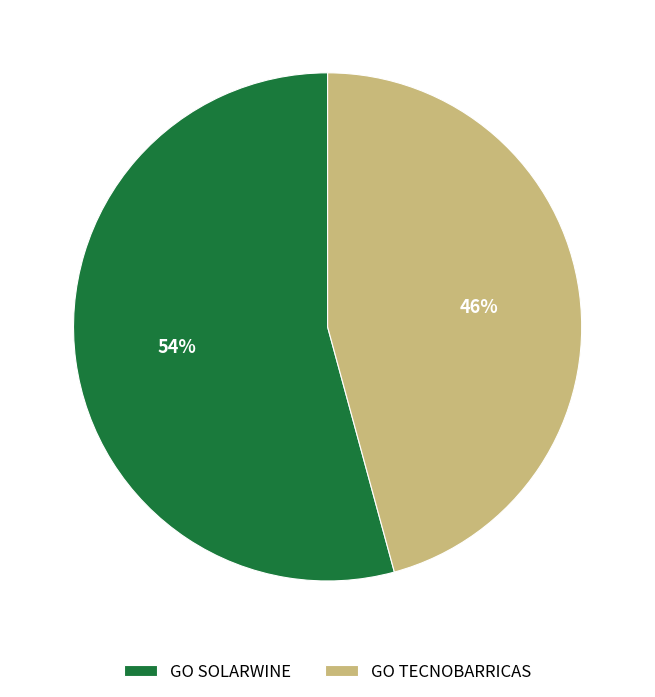

To the nearest percent, what portion does GO TECNOBARRICAS represent?

46%